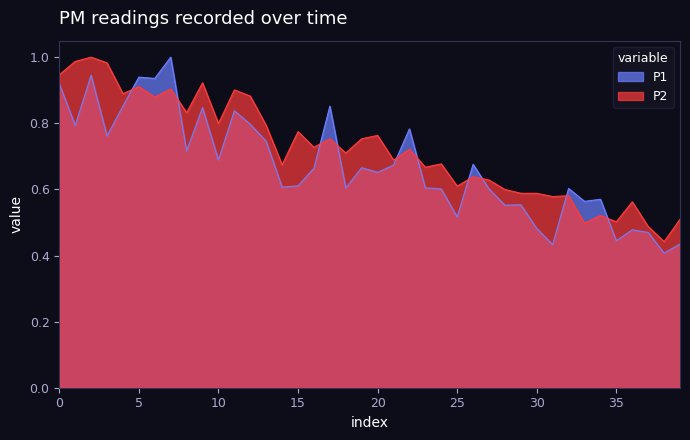

True or false: P2 and P1 cross at least once.

True